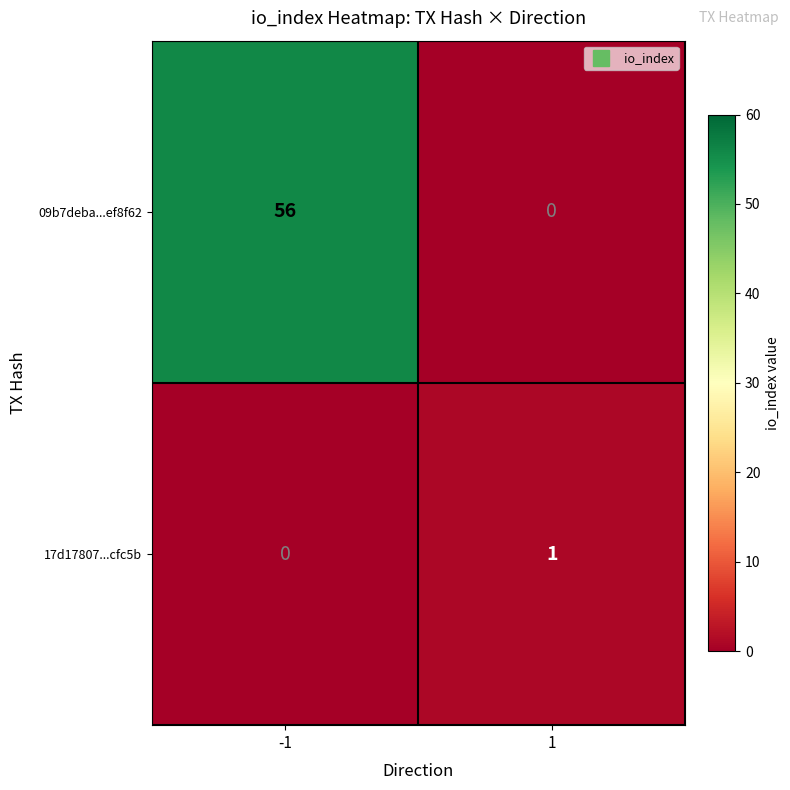

Which series has the largest total across all categories?

09b7deba...ef8f62